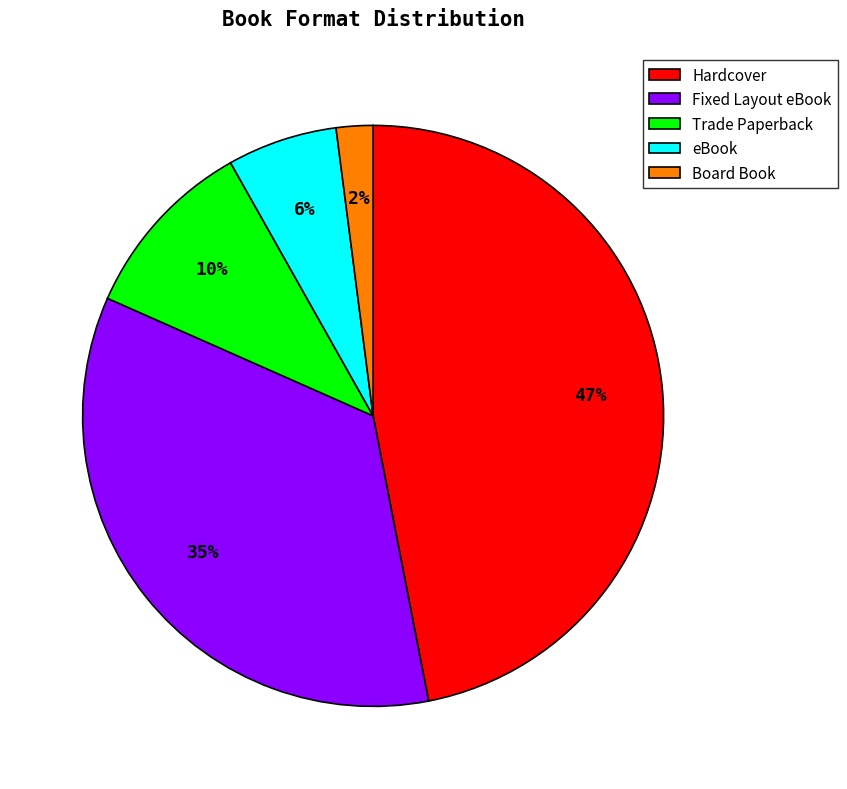

The Hardcover slice represents 47% of the pie. True or false?

True